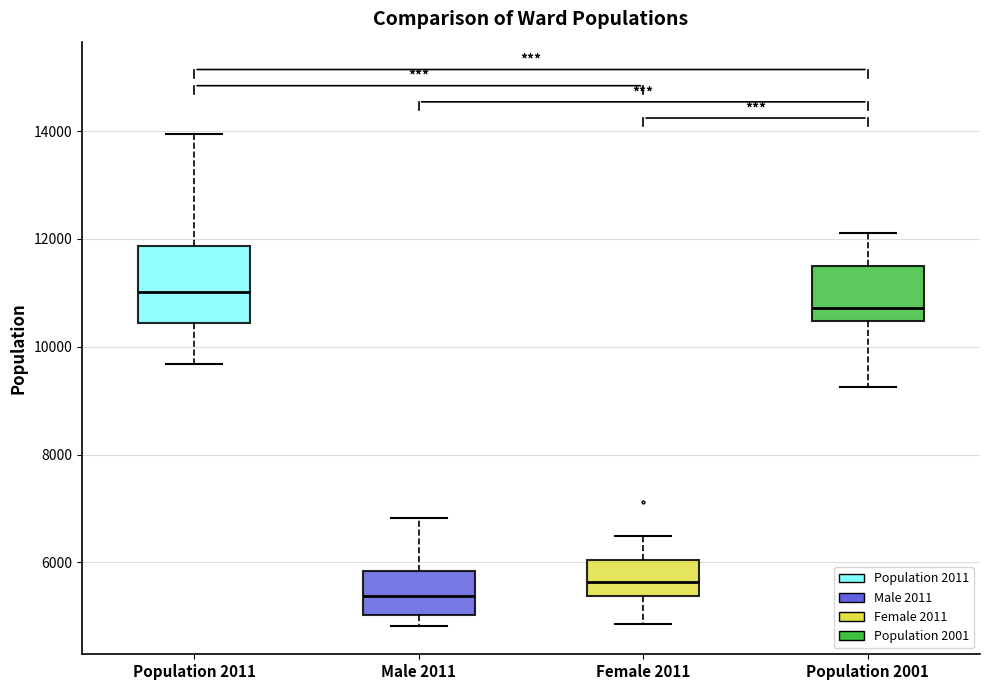

Which box's median line is the highest?

Population 2011